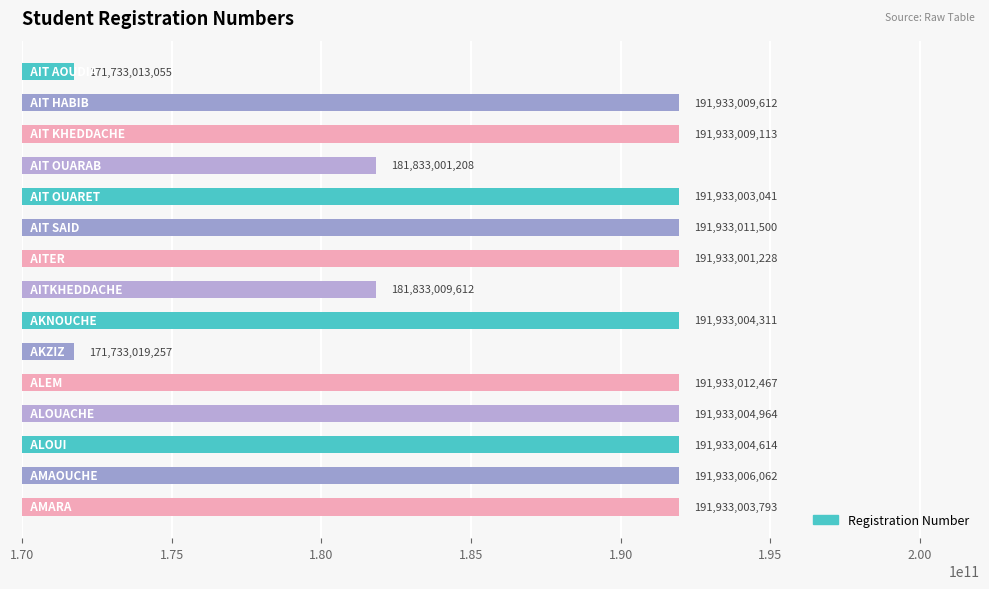

What is the value of the 11th bar from the top?

191933012467